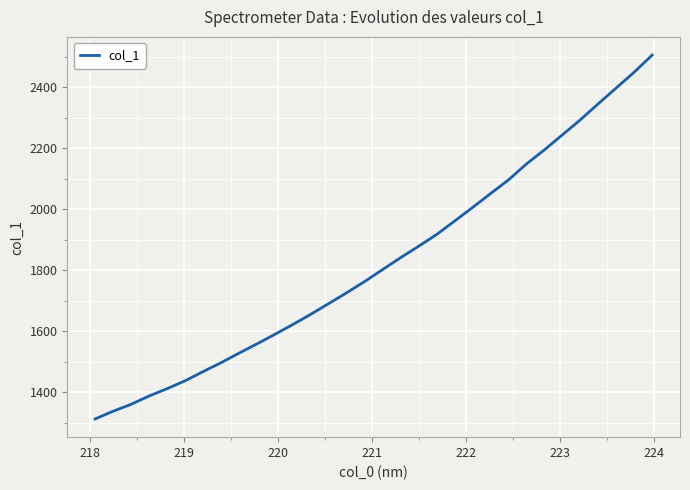

What is the maximum value shown in the chart?

2505.4